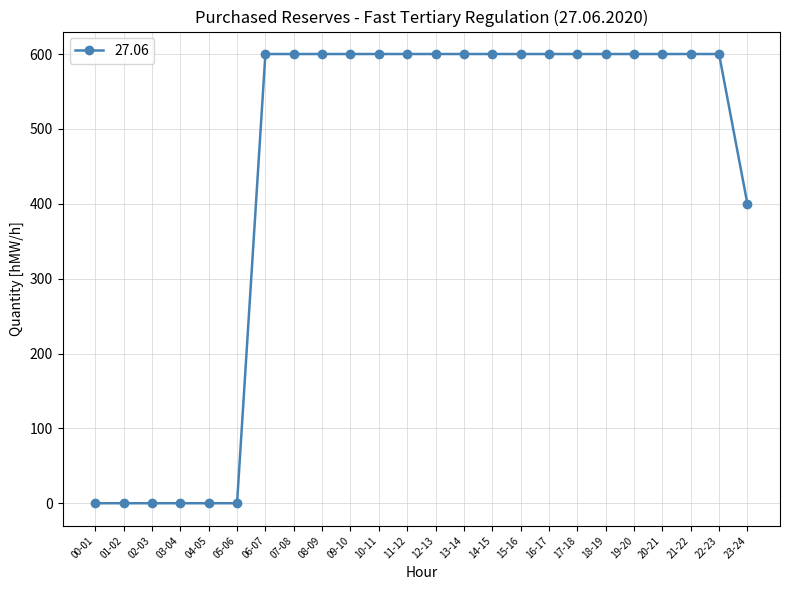

True or false: the data shows 211 at 06-07.

False